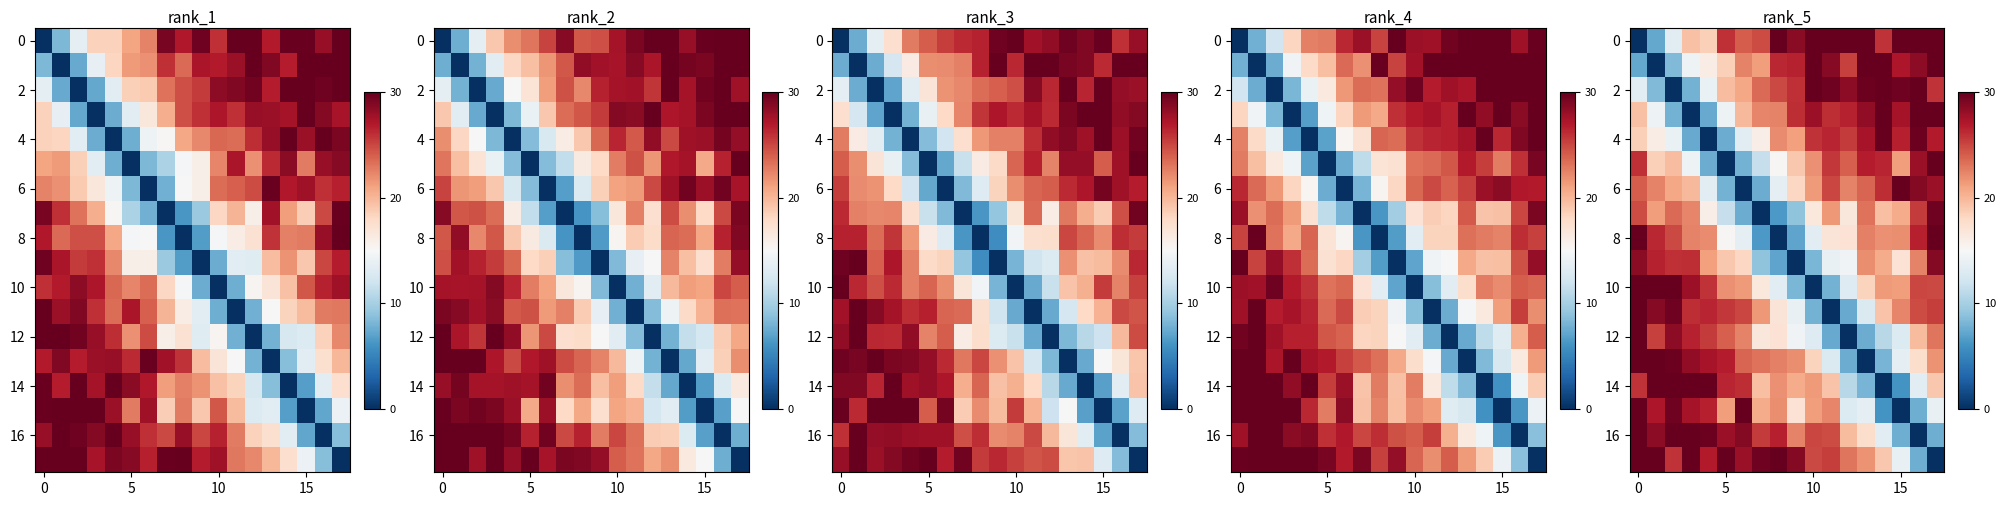

What is the spread (max minus min) of values at 5?

30.0